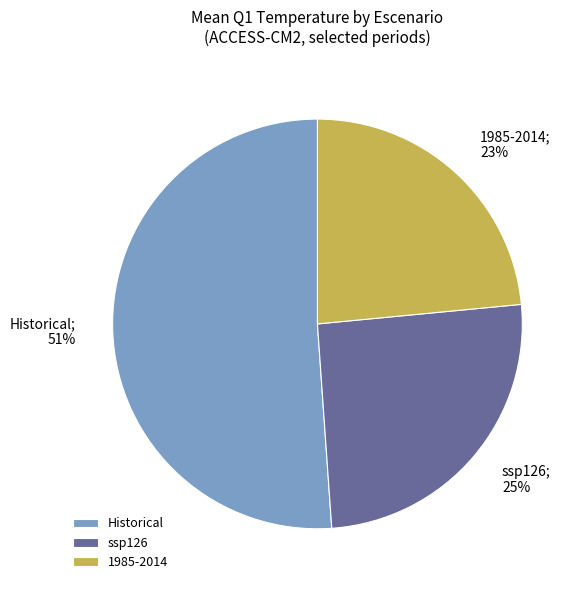

What is the majority slice?

Historical